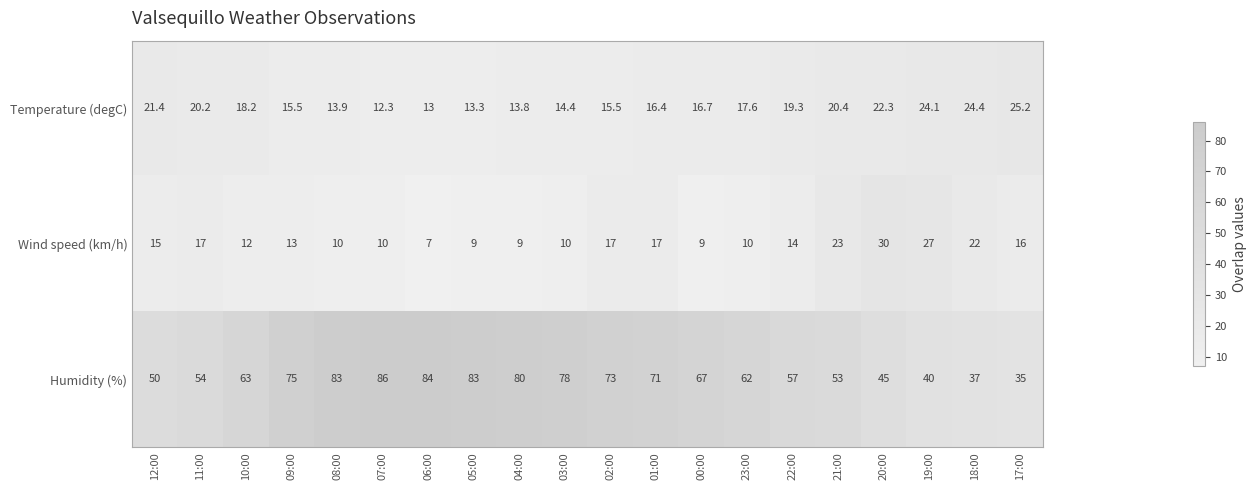

How many values in the Temperature (degC) series are below 17?

10